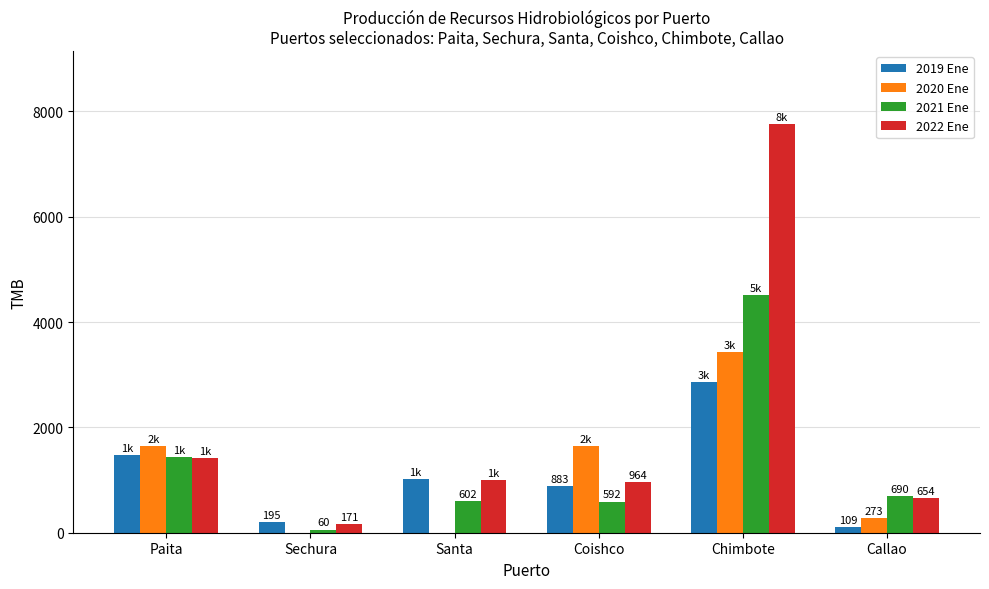

What is the average value of the 2020 Ene series?

1167.1